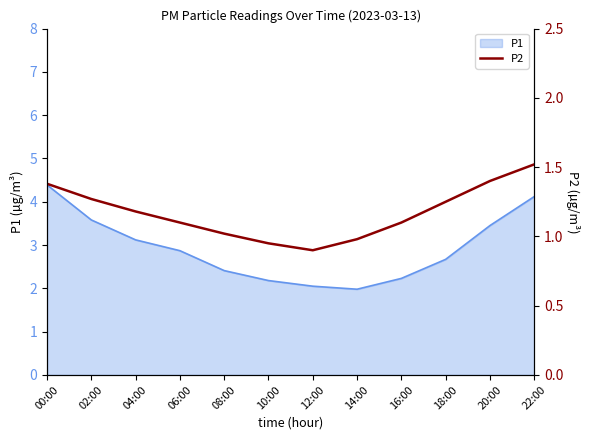

True or false: P1 has a value of 1.8 at 18:00.

False